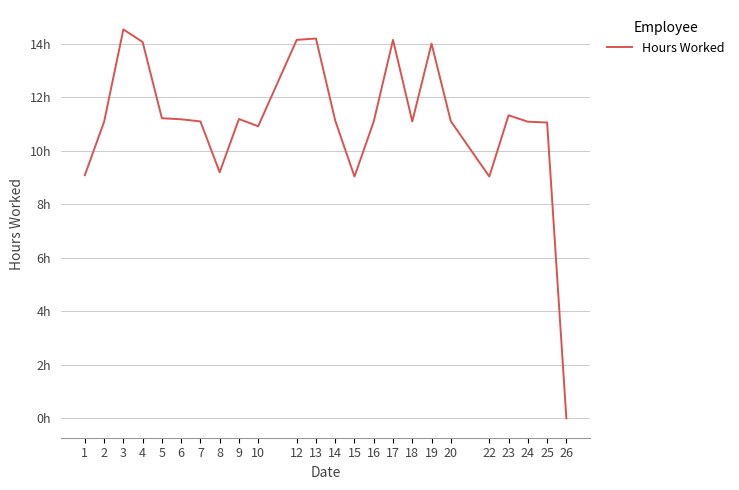

True or false: there are more than 2 points higher than both neighbors.

True